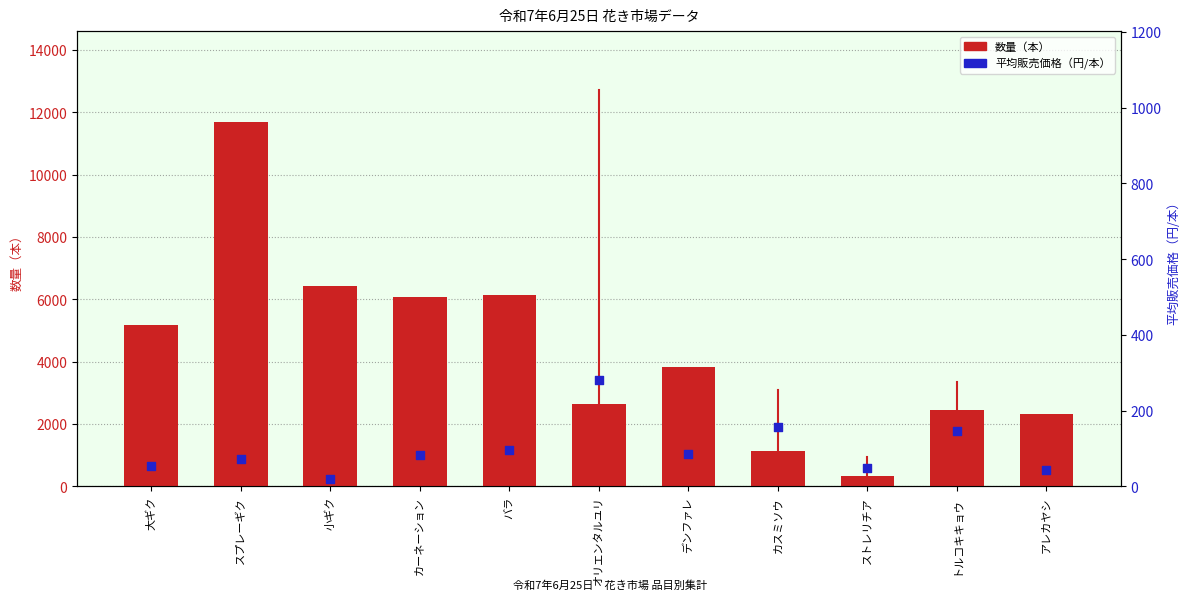

Which series reaches the maximum Y coordinate?

数量（本）